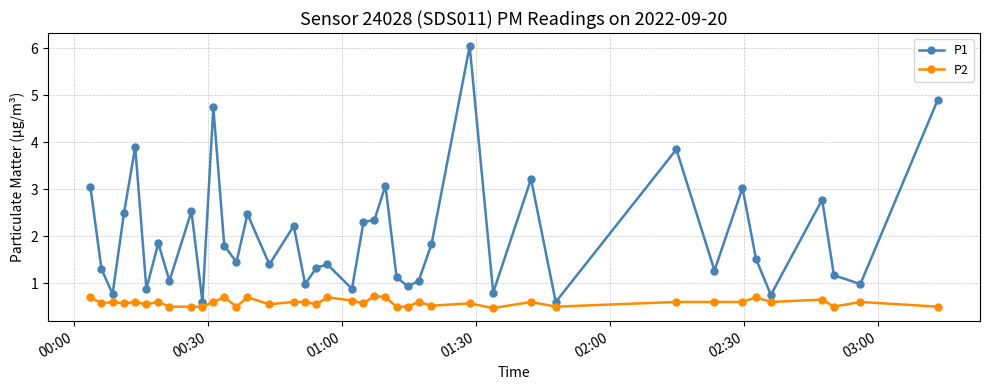

How many lines are shown in the chart?

2